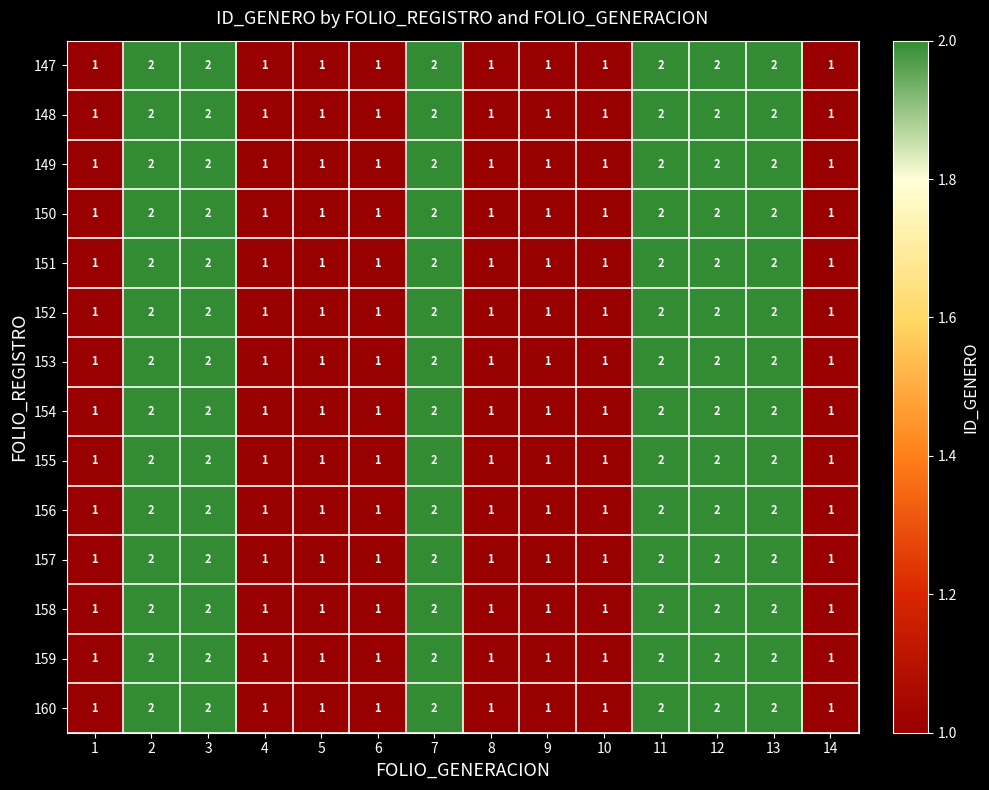

The value of 149 at 1 is 2. True or false?

False